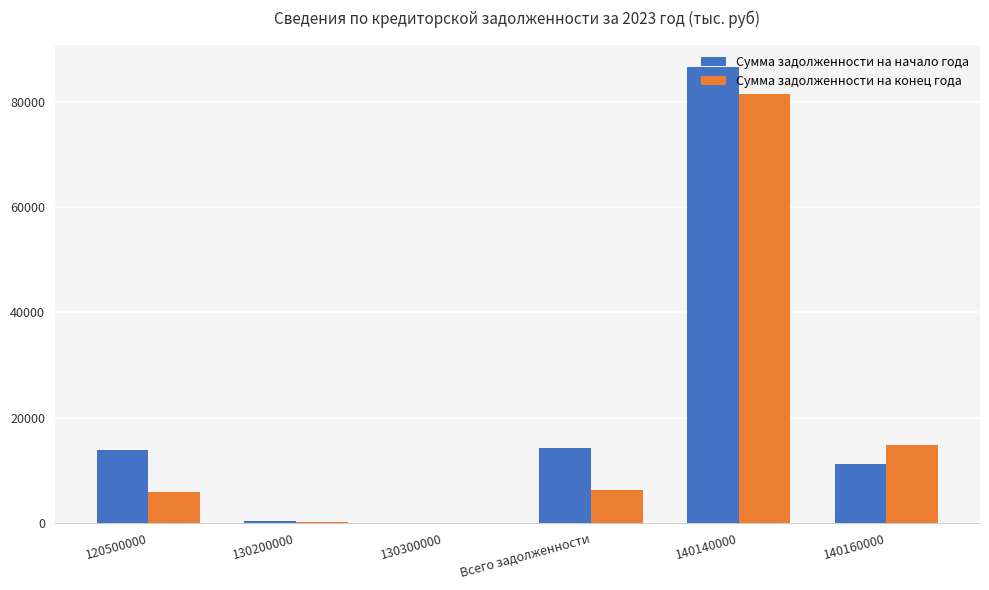

Between 130200000 and Всего задолженности, which series saw the biggest shift?

Сумма задолженности на начало года